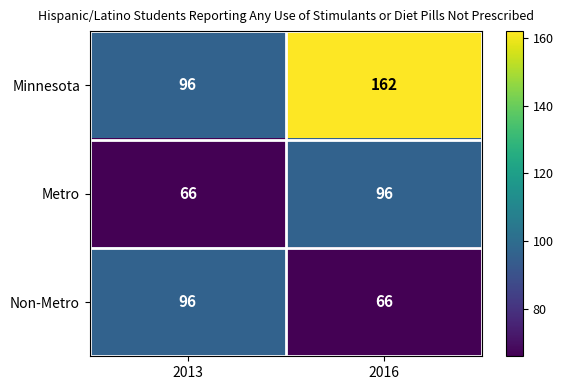

The value of Minnesota at 2016 is 49. True or false?

False